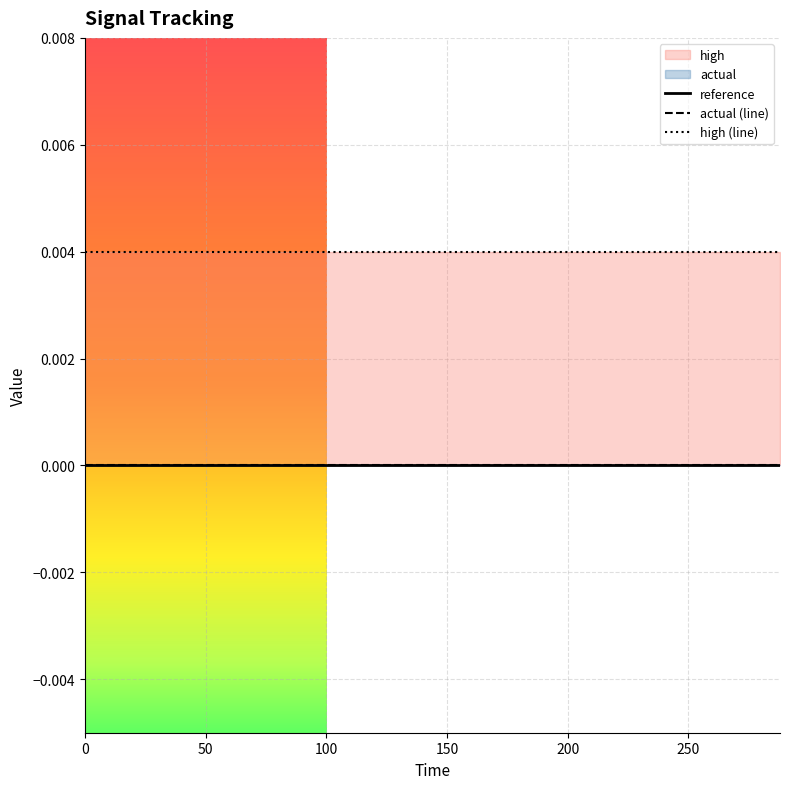

Which series has the widest spread of values?

reference